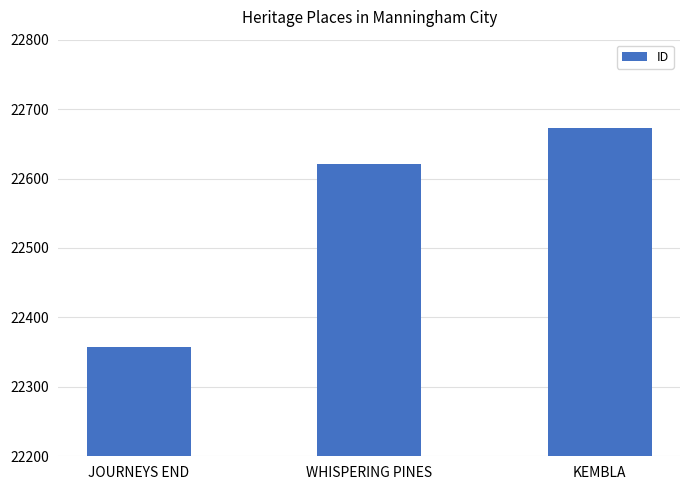

Reading left to right, what are all the values shown in this chart?

22357	22621	22673